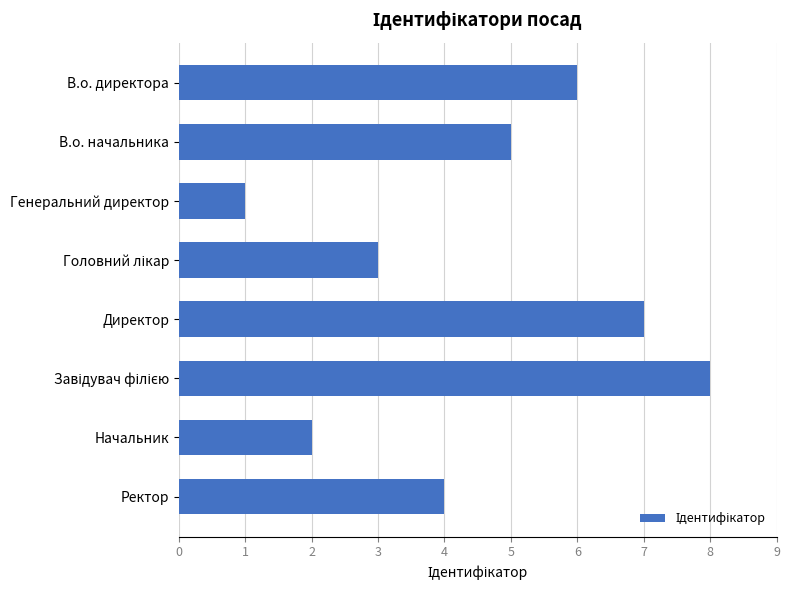

What is the greatest value displayed?

8